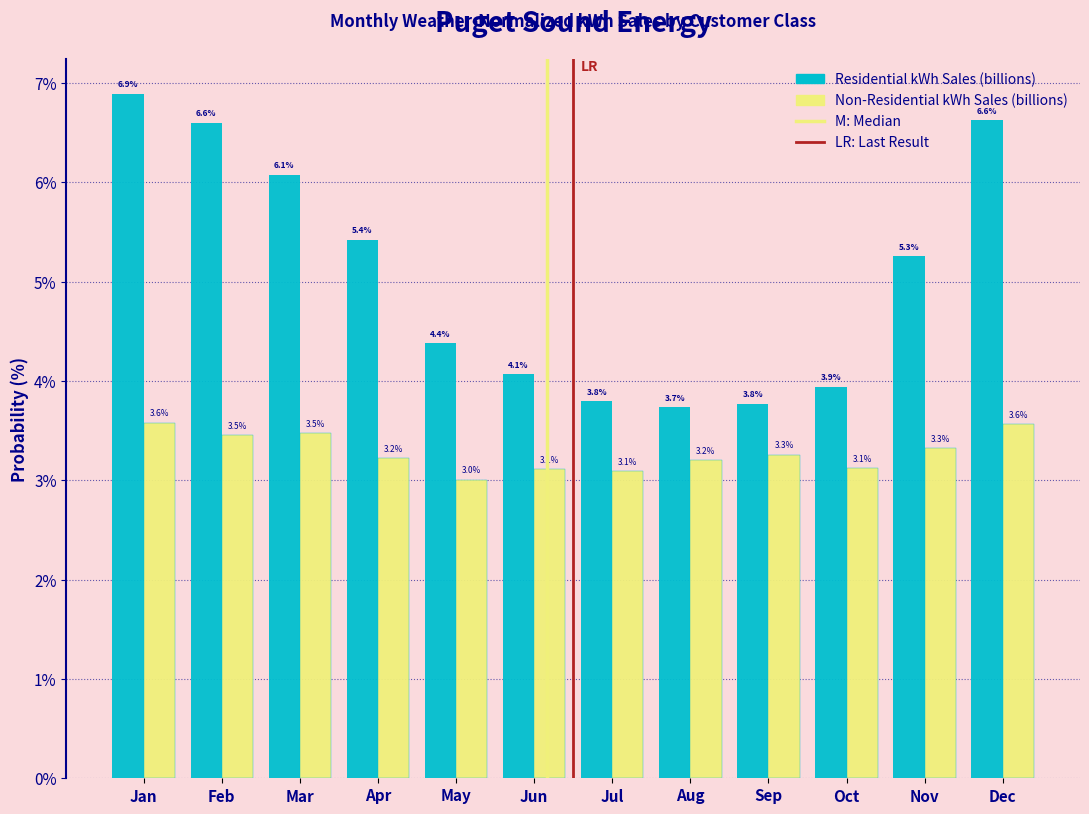

What is the sum of all Residential kWh Sales (billions) values?

60.6